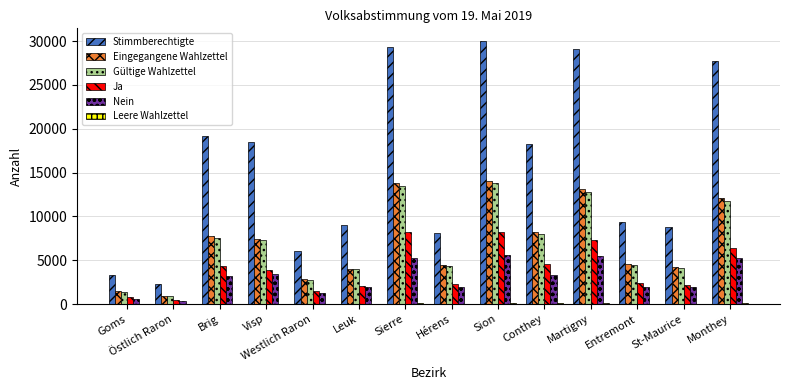

How many data points does each series have?

14